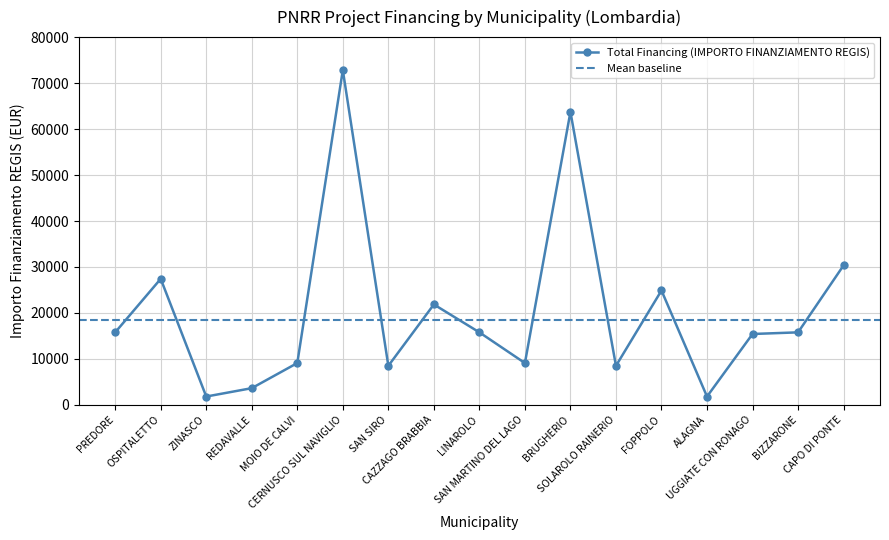

How many distinct data groups are displayed?

1